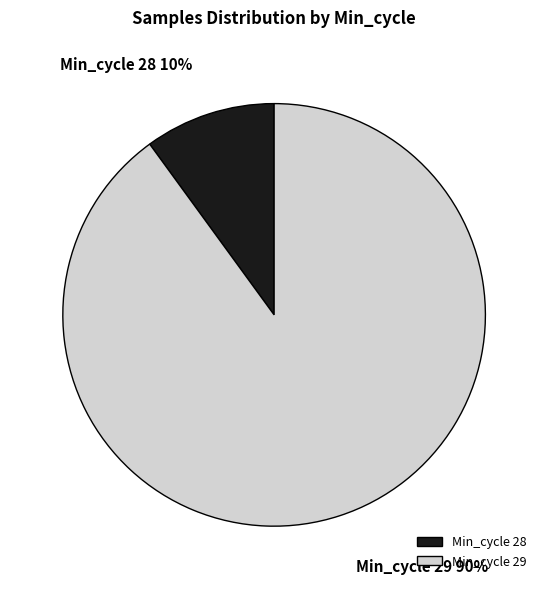

To the nearest percent, what is the average slice percentage?

50%